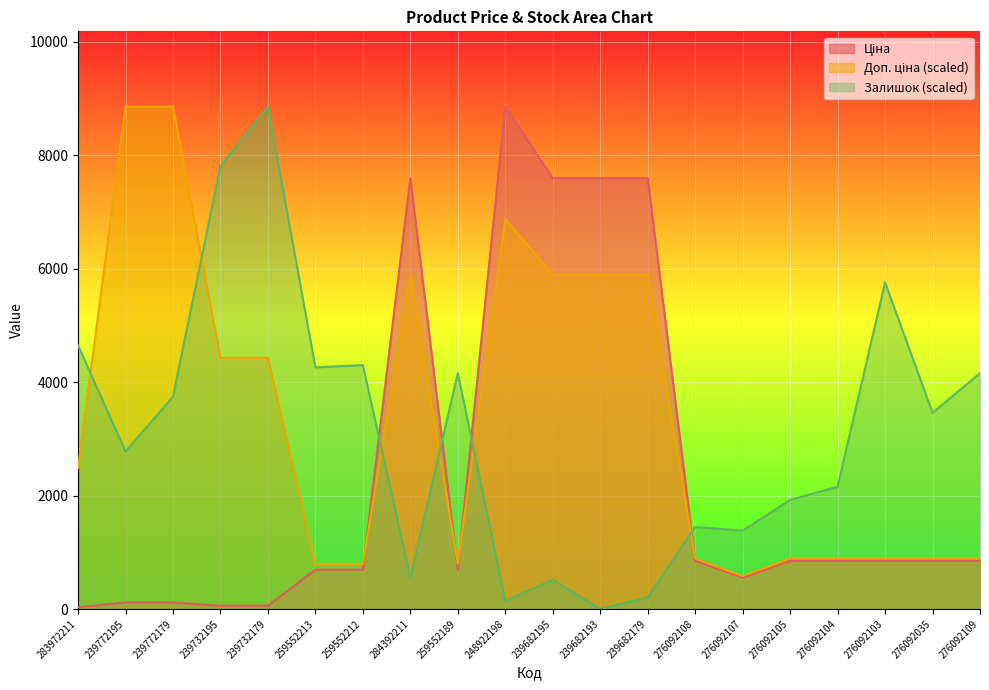

Rank the categories by Доп. ціна value from lowest to highest.

276092107, 259552213, 259552212, 259552189, 276092108, 276092105, 276092104, 276092103, 276092035, 276092109, 283972211, 239732195, 239732179, 284392211, 239682195, 239682193, 239682179, 248922198, 239772195, 239772179